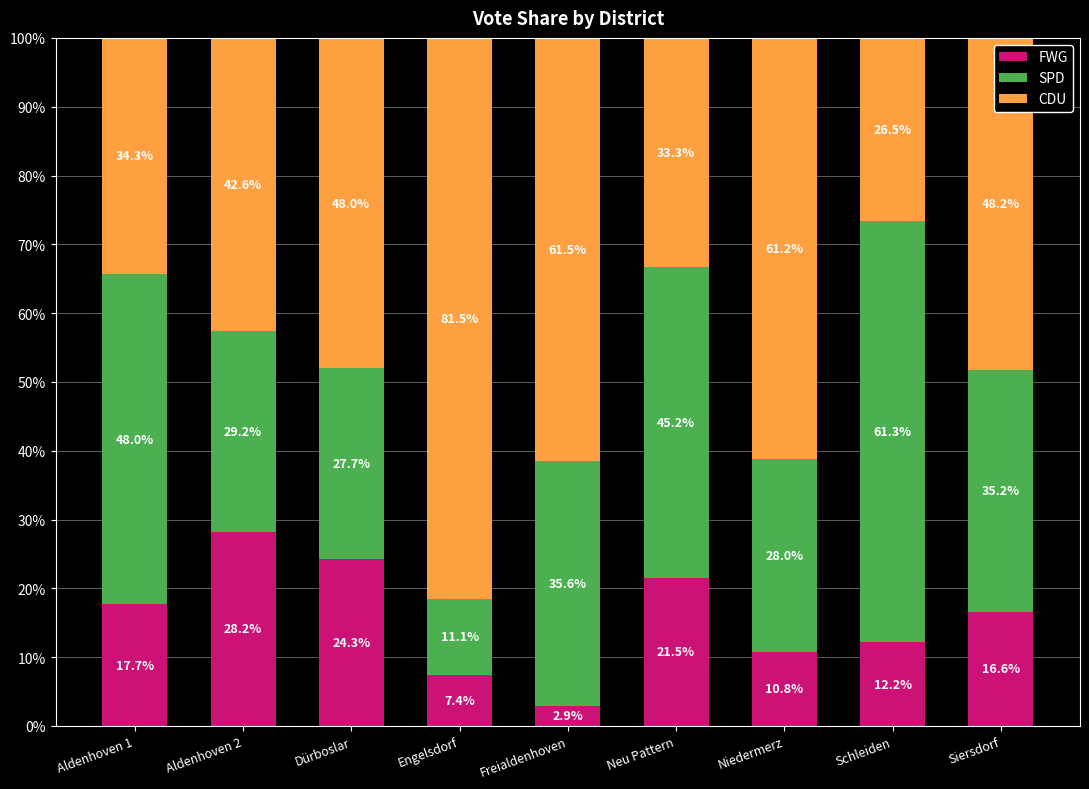

What is the total value across all series at Dürboslar?

100.0